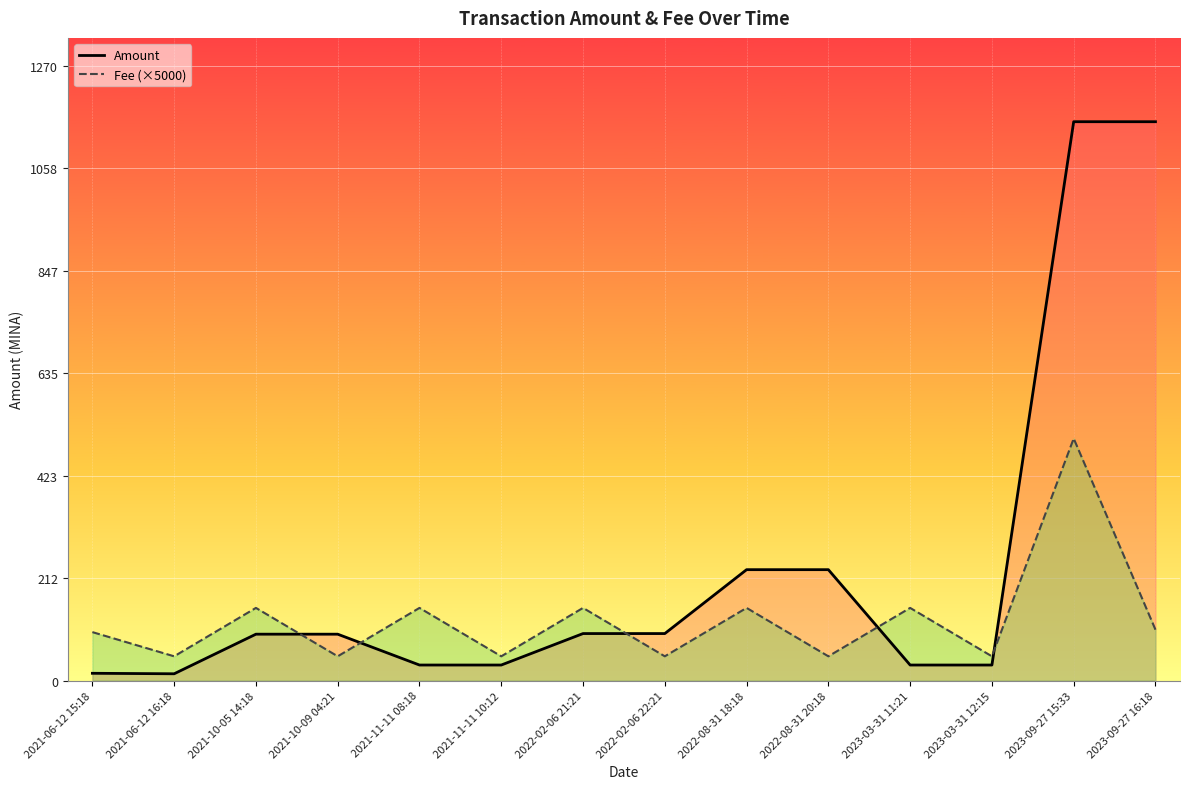

What position from the right is 2021-11-11 08:18?

10